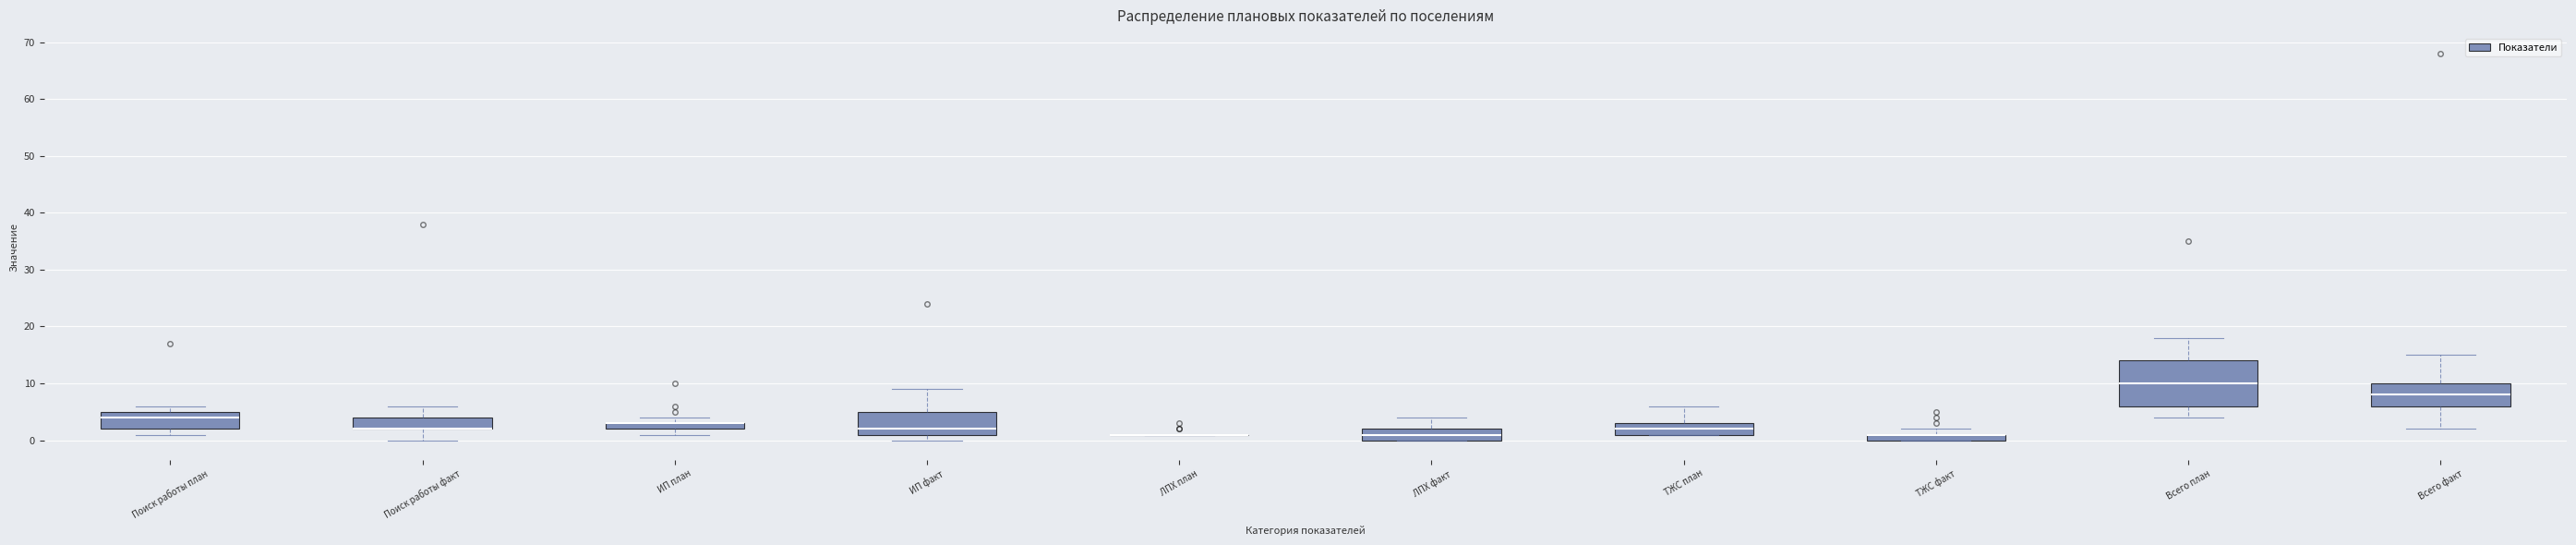

Which box is the tallest, from its lower edge to its upper edge?

Всего план